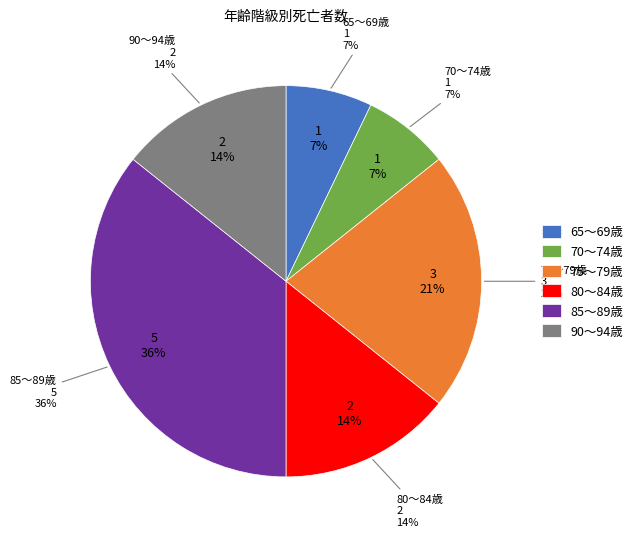

What is the total percentage of 15～19 and 75～79?

21.4%